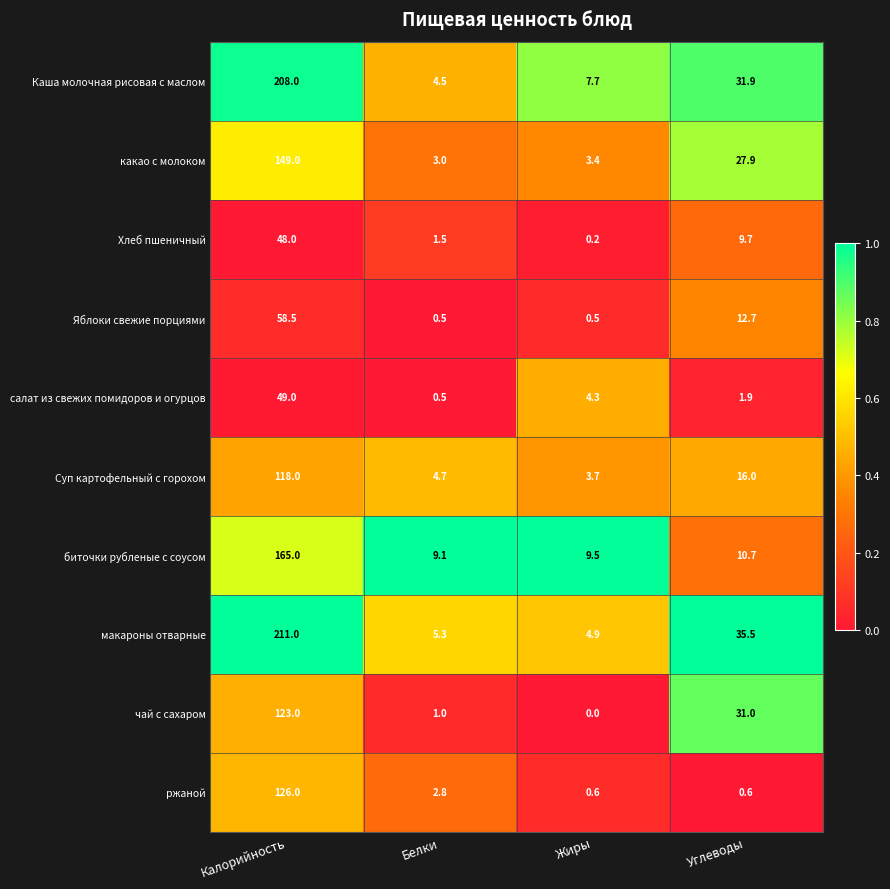

Which label corresponds to the largest value in the chart?

Калорийность